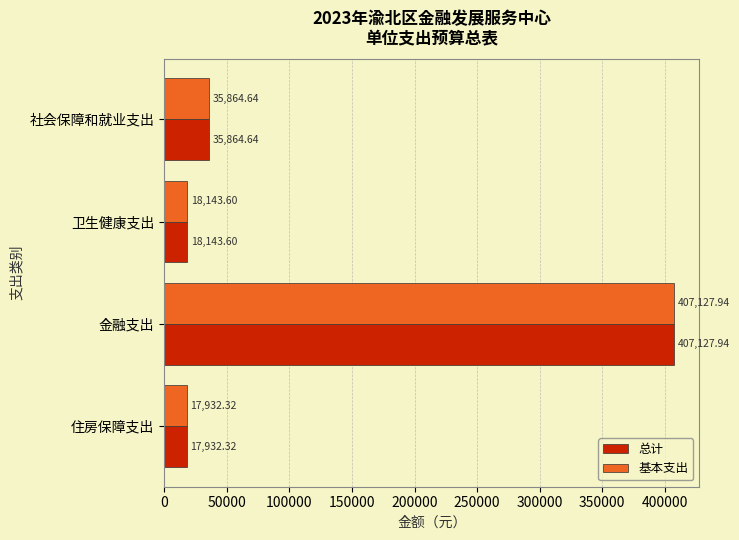

Which label corresponds to the largest value in the chart?

金融支出